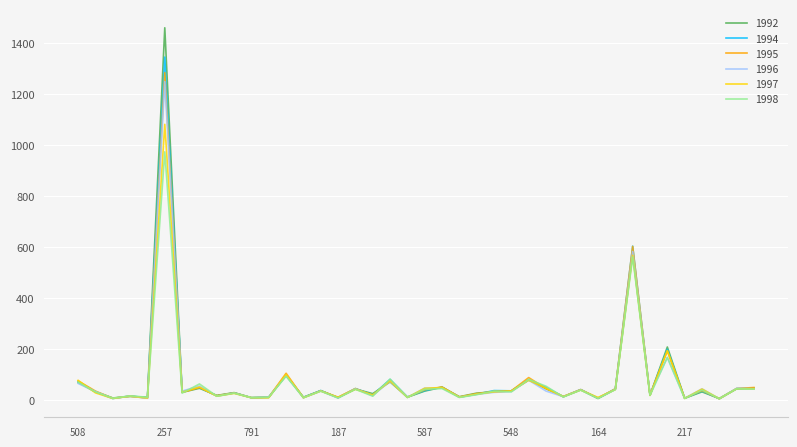

Which series has the widest spread of values?

1992